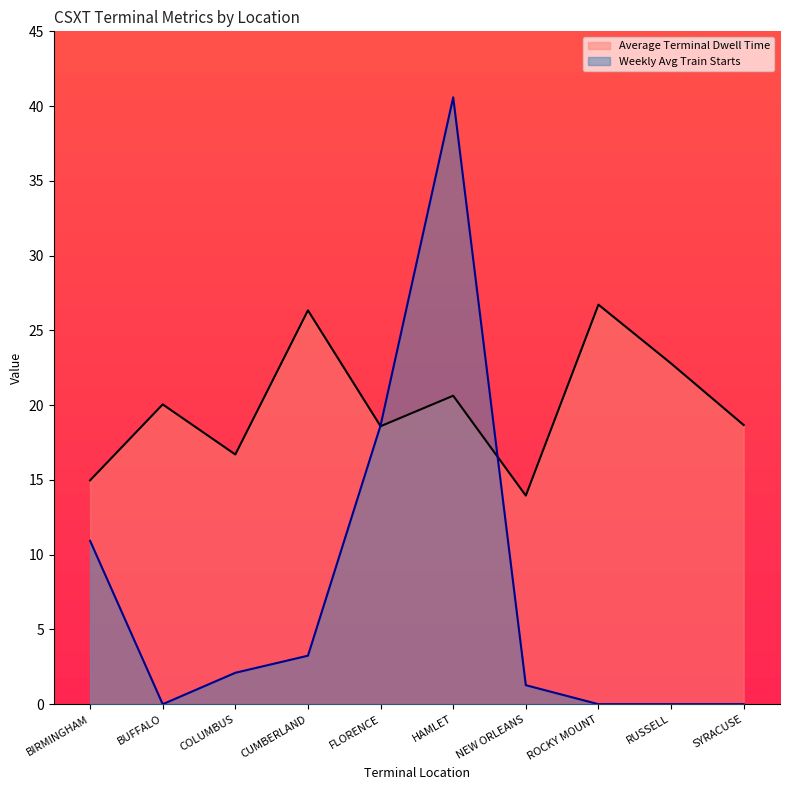

List the labels in order of Average Terminal Dwell Time value, smallest first.

NEW ORLEANS, BIRMINGHAM, COLUMBUS, FLORENCE, SYRACUSE, BUFFALO, HAMLET, RUSSELL, CUMBERLAND, ROCKY MOUNT